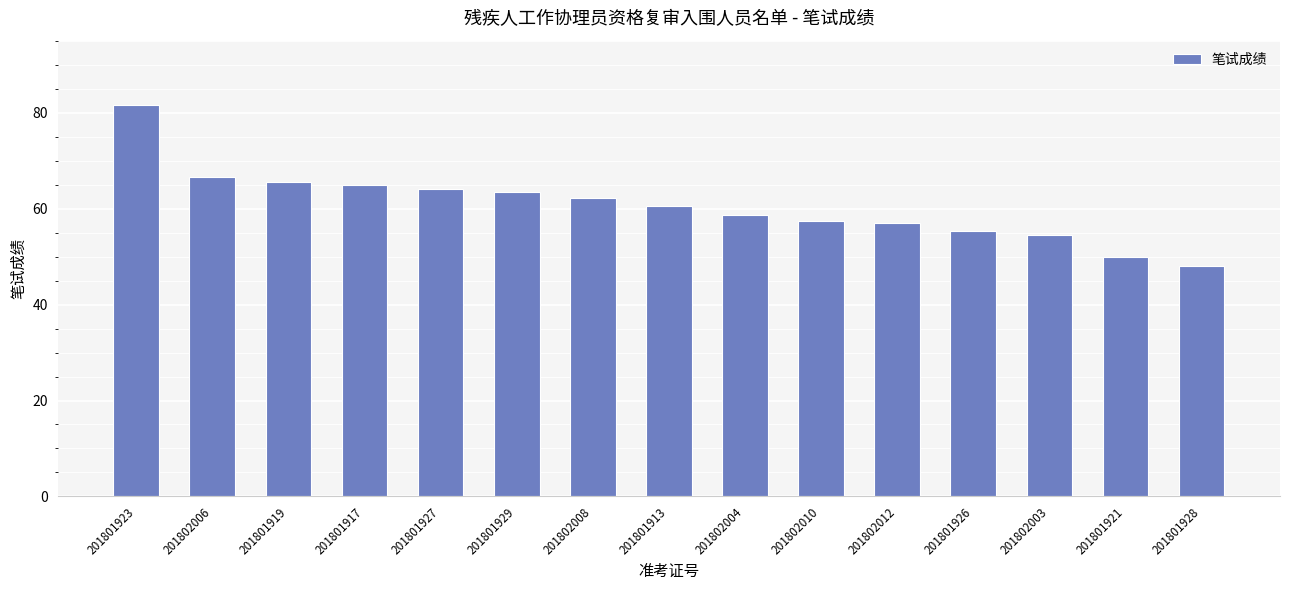

What is the sum of all values?

909.9